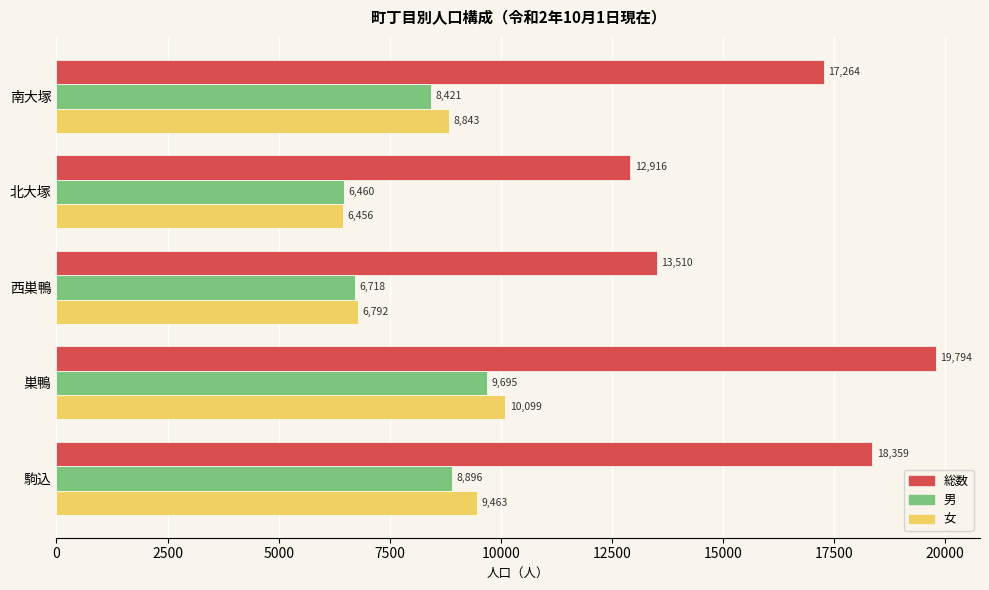

How many categories are shown in the chart?

5